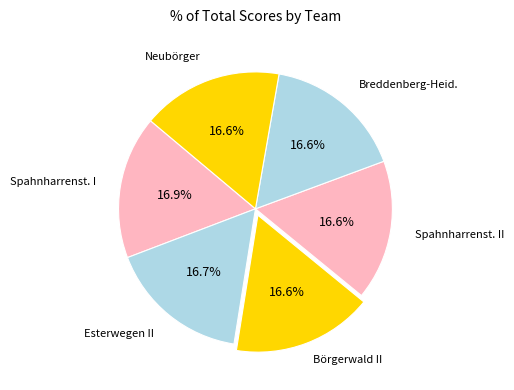

The Breddenberg-Heid. slice represents 25% of the pie. True or false?

False